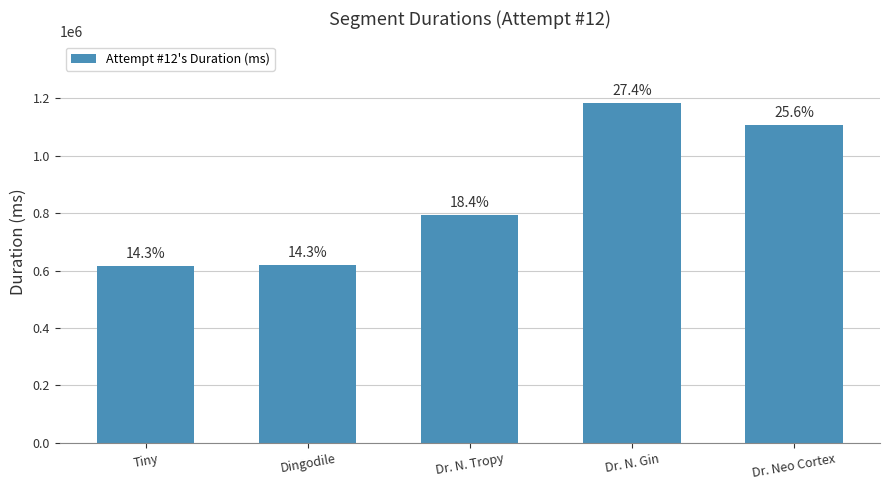

Are the bars horizontal?

No